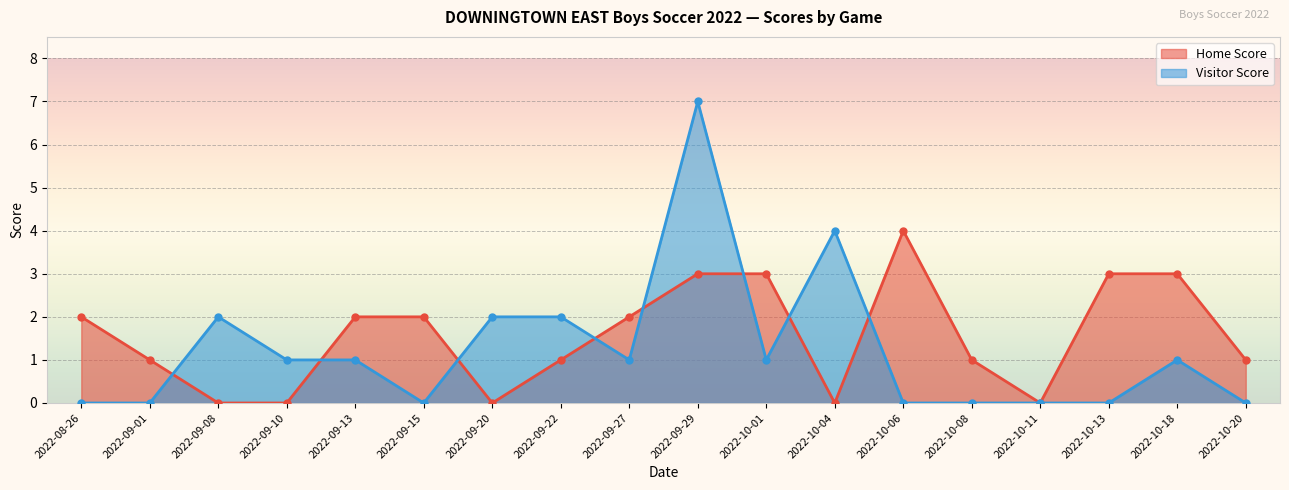

At which label does Home Score first exceed 2?

2022-09-29